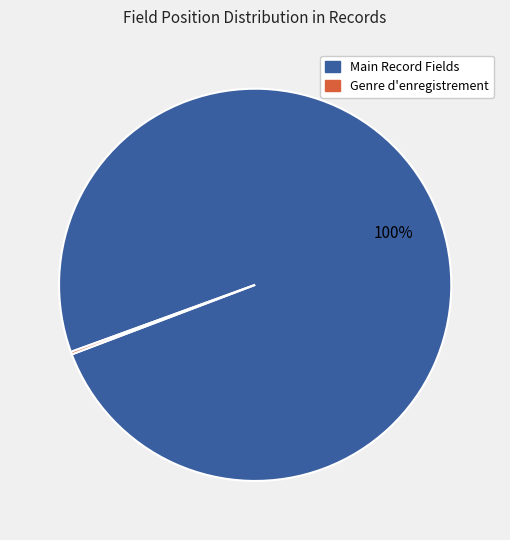

To the nearest percent, what is the average slice percentage?

50%